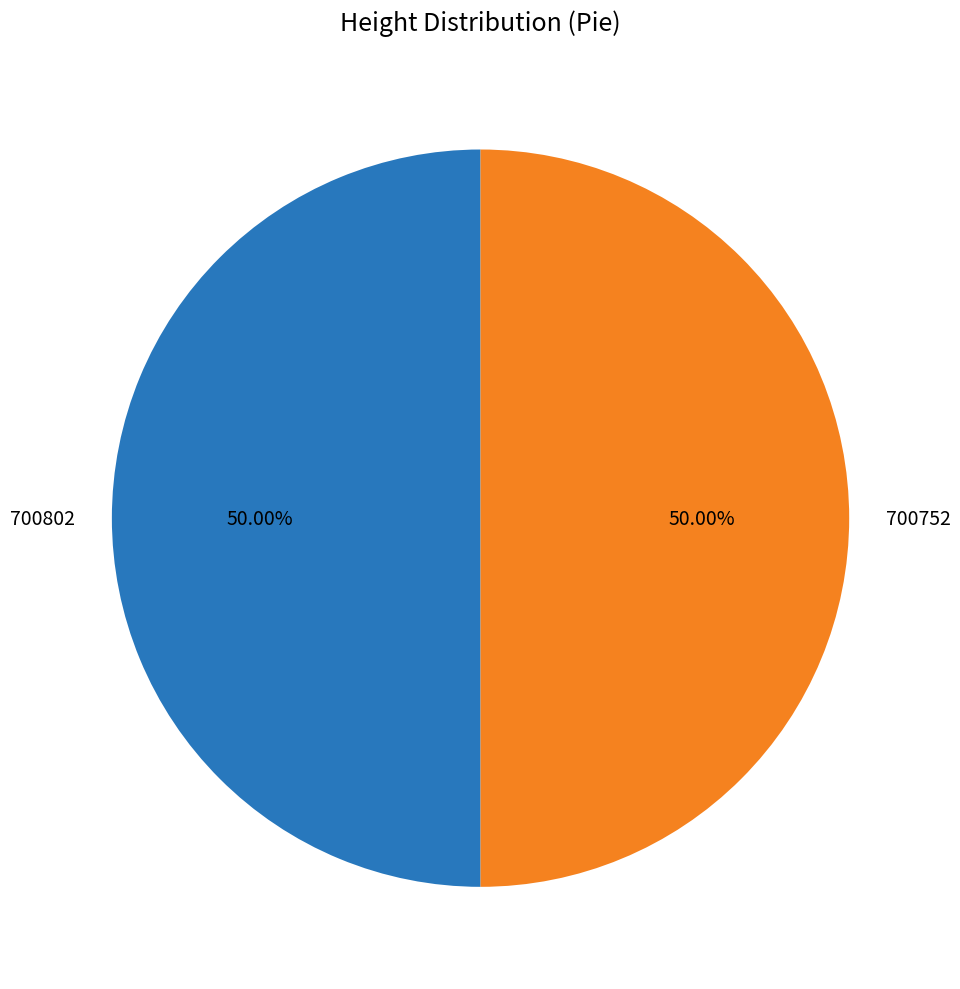

What portion of the pie excludes 700752?

50.0%